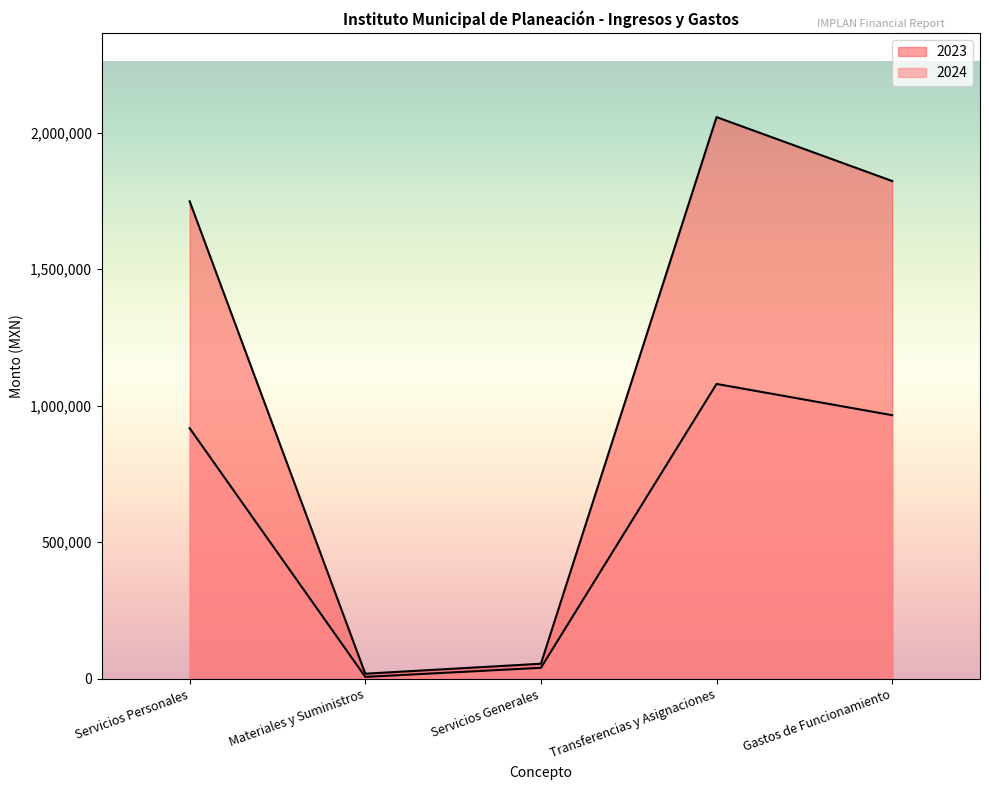

True or false: 2024 and 2023 cross at least once.

False